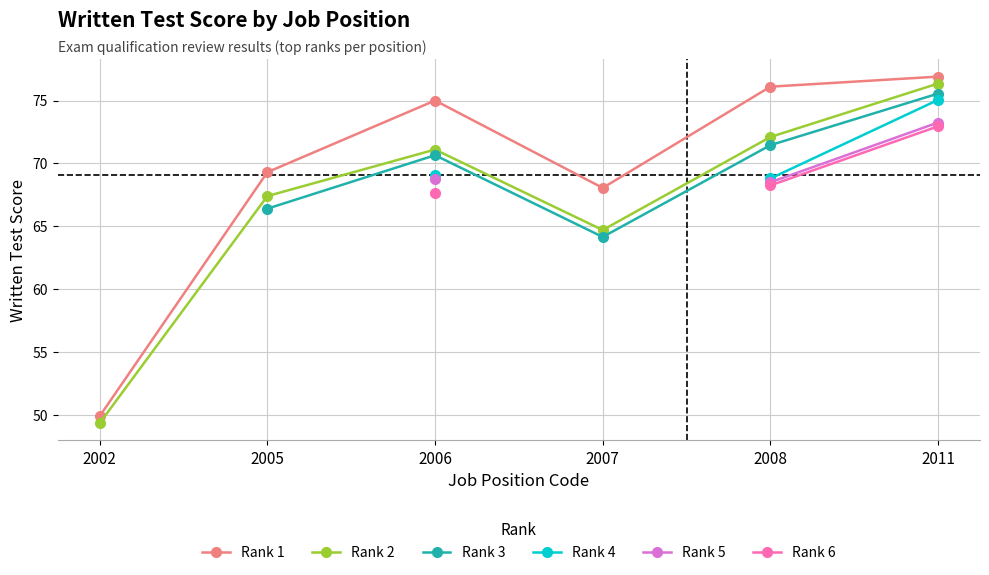

What is the difference between the highest and lowest values at 2005?

2.9